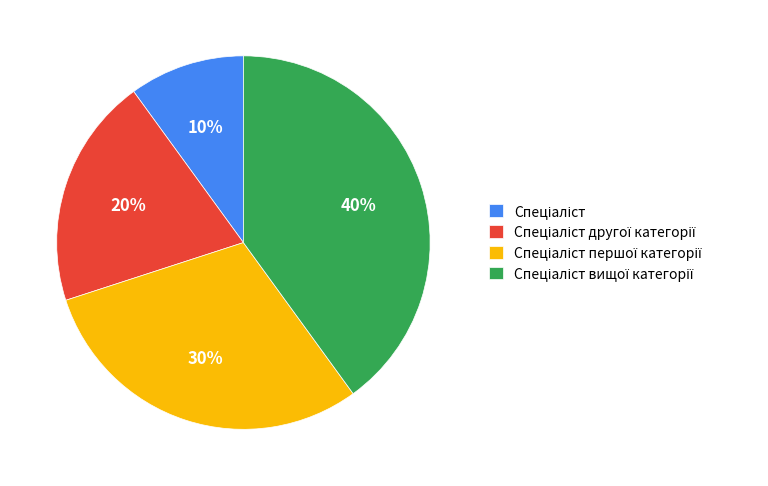

How many segments does this pie chart have?

4